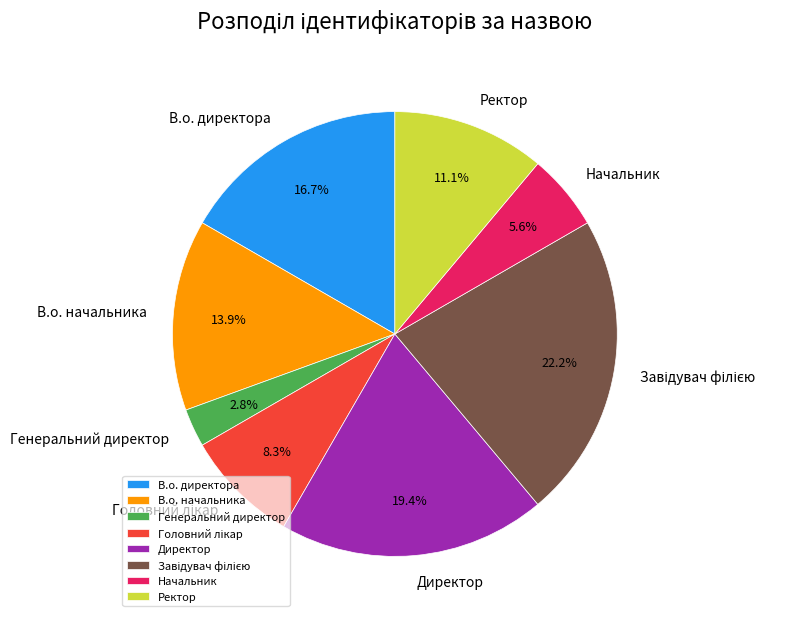

How much of the chart is everything except Директор?

80.6%